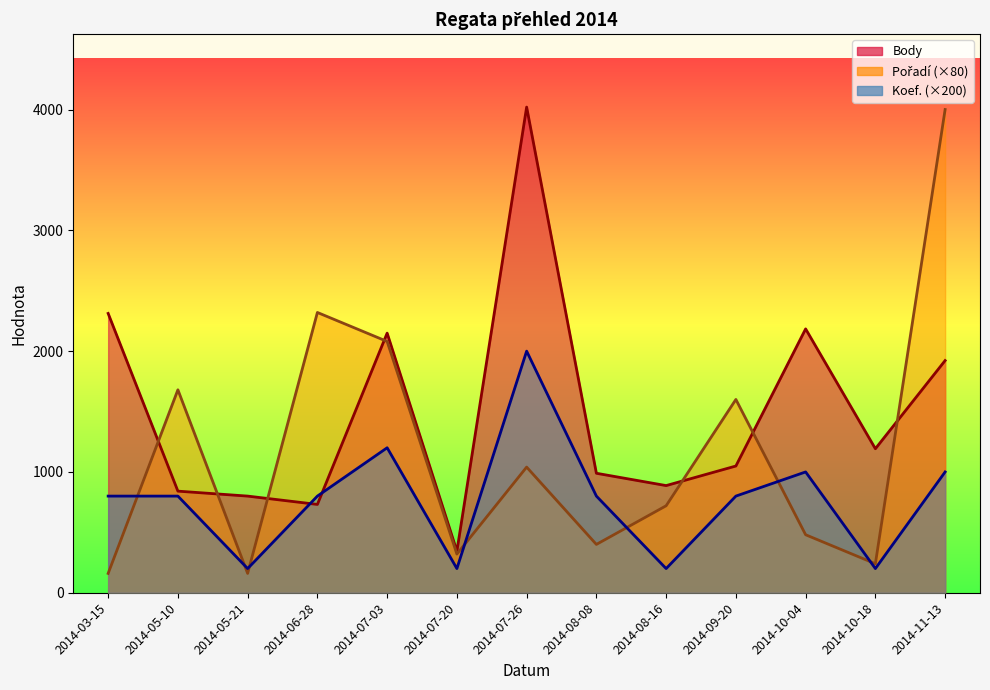

Reading left to right, what are all the values shown in this chart?

Body: 2014-03-15=2312	2014-05-10=841	2014-05-21=800	2014-06-28=731	2014-07-03=2149	2014-07-20=344	2014-07-26=4020	2014-08-08=989	2014-08-16=887	2014-09-20=1049	2014-10-04=2184	2014-10-18=1192	2014-11-13=1922
Pořadí: 2014-03-15=160	2014-05-10=1680	2014-05-21=160	2014-06-28=2320	2014-07-03=2080	2014-07-20=320	2014-07-26=1040	2014-08-08=400	2014-08-16=720	2014-09-20=1600	2014-10-04=480	2014-10-18=240	2014-11-13=4000
Koef.: 2014-03-15=800	2014-05-10=800	2014-05-21=200	2014-06-28=800	2014-07-03=1200	2014-07-20=200	2014-07-26=2000	2014-08-08=800	2014-08-16=200	2014-09-20=800	2014-10-04=1000	2014-10-18=200	2014-11-13=1000